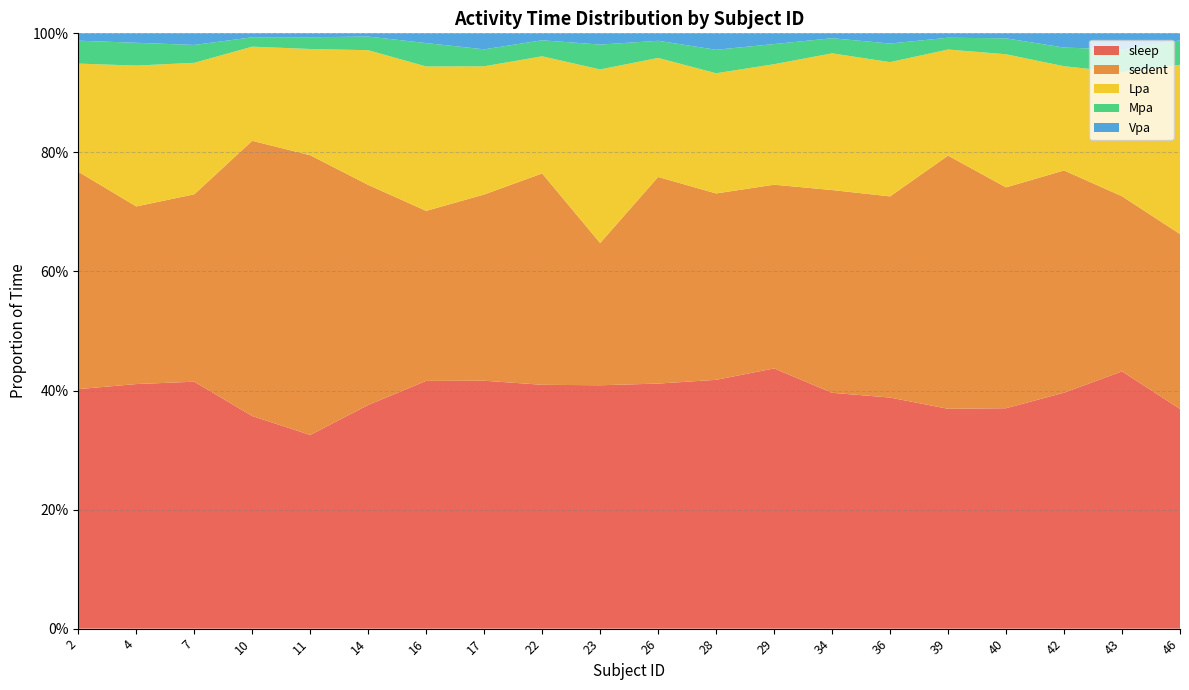

Reading right to left, transcribe all the data shown in this chart.

sleep: 0.4	0.4	0.4	0.4	0.4	0.4	0.4	0.4	0.4	0.4	0.4	0.4	0.4	0.4	0.4	0.3	0.4	0.4	0.4	0.4
sedent: 0.3	0.3	0.4	0.4	0.4	0.3	0.3	0.3	0.3	0.3	0.2	0.4	0.3	0.3	0.4	0.5	0.5	0.3	0.3	0.4
Lpa: 0.3	0.2	0.2	0.2	0.2	0.2	0.2	0.2	0.2	0.2	0.3	0.2	0.2	0.2	0.2	0.2	0.2	0.2	0.2	0.2
Mpa: 0.0	0.0	0.0	0.0	0.0	0.0	0.0	0.0	0.0	0.0	0.0	0.0	0.0	0.0	0.0	0.0	0.0	0.0	0.0	0.0
Vpa: 0.0	0.0	0.0	0.0	0.0	0.0	0.0	0.0	0.0	0.0	0.0	0.0	0.0	0.0	0.0	0.0	0.0	0.0	0.0	0.0